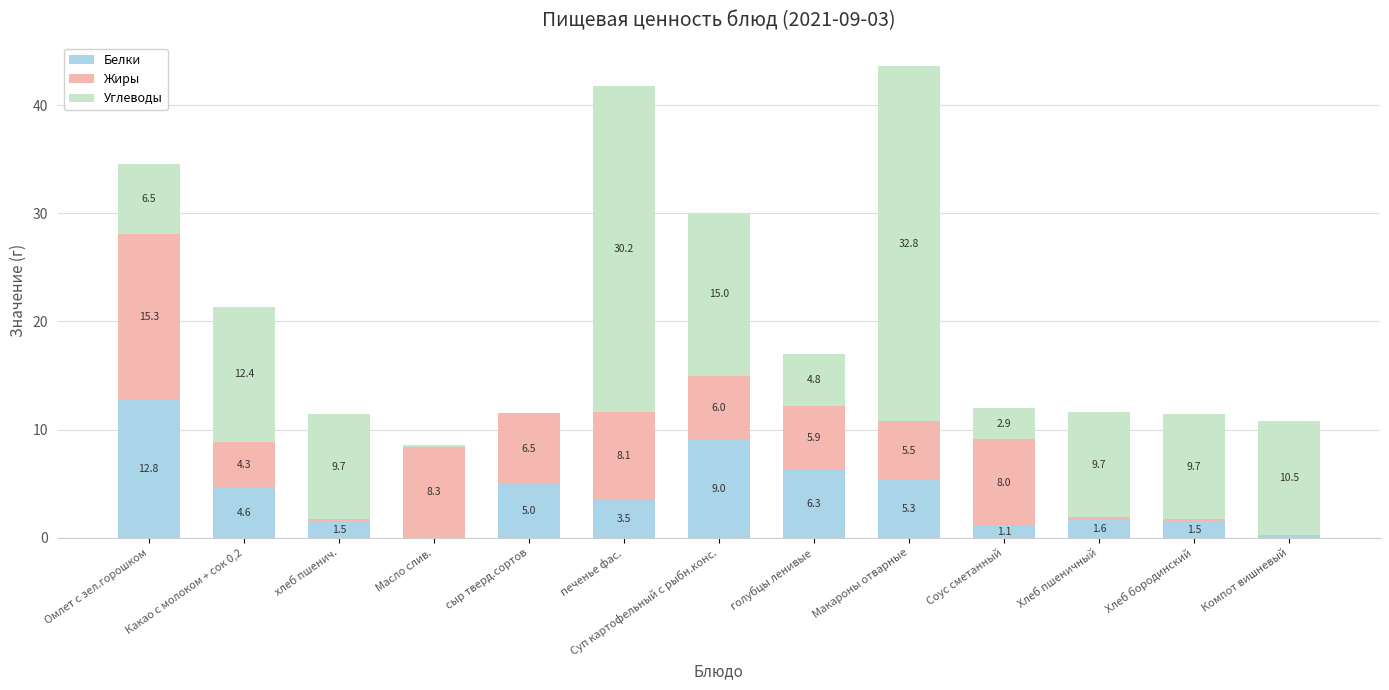

Are the bars grouped side by side (vs. stacked)?

No